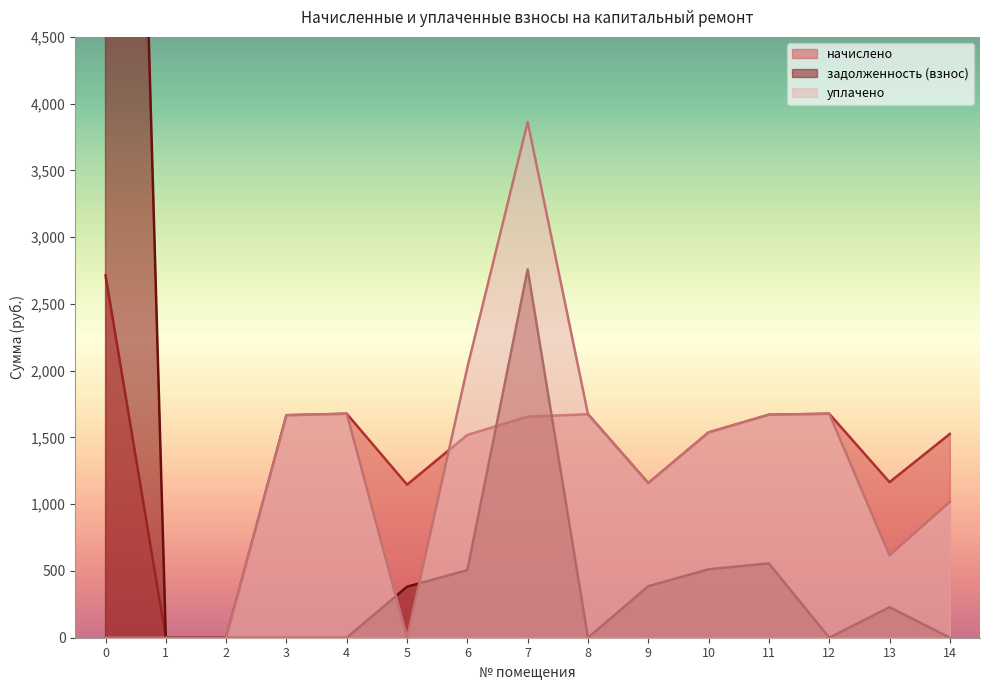

Where is уплачено nearest to the value 1931?

6